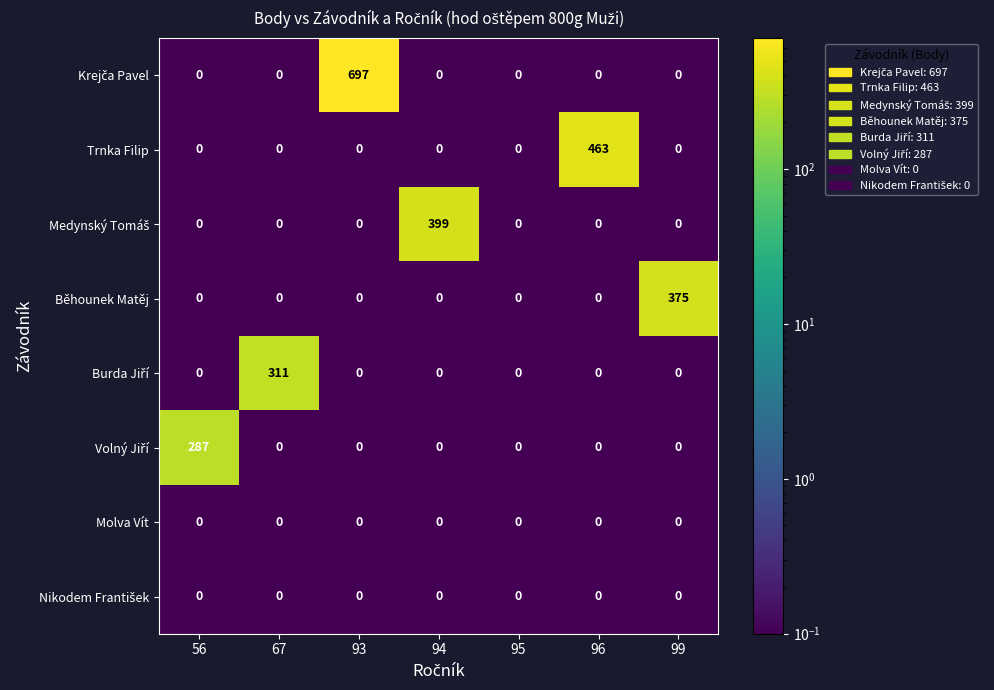

At how many categories does at least one series exceed 374?

4